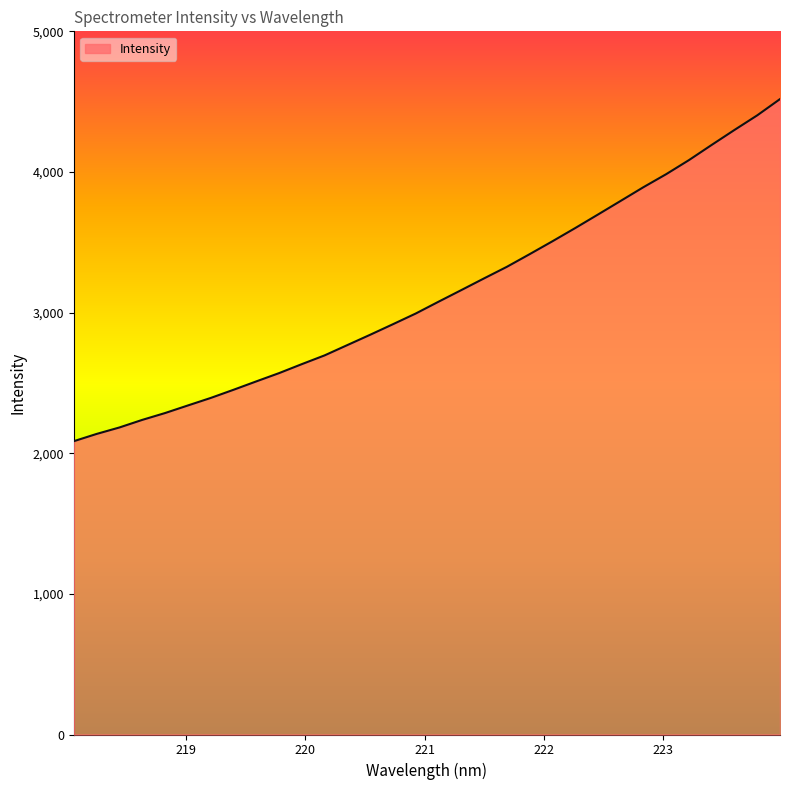

What is the smallest value displayed?

2085.6